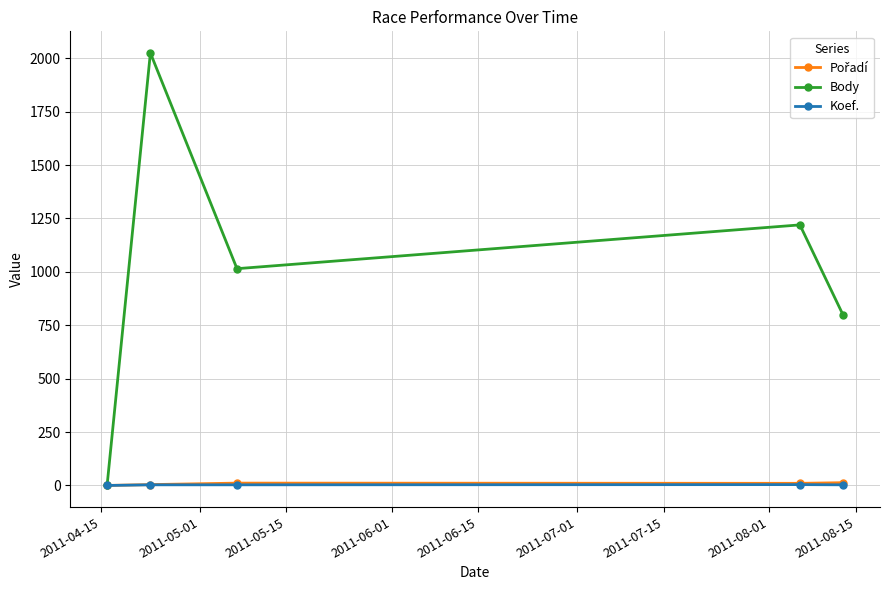

What is the value of the Body point at the 3rd from the left?

1015